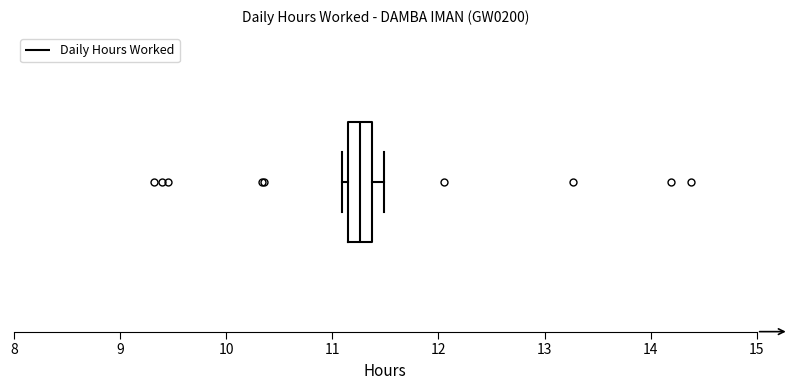

Transcribe this box plot: give where the median line is, the range the box spans, and where the two whiskers end, as read against the x-axis. The values are not printed on the chart, so give them approximately, as read against the axis.

median 11.3, box 11.1 to 11.4, whiskers 11.1 (just left of the box's left edge) to 11.5